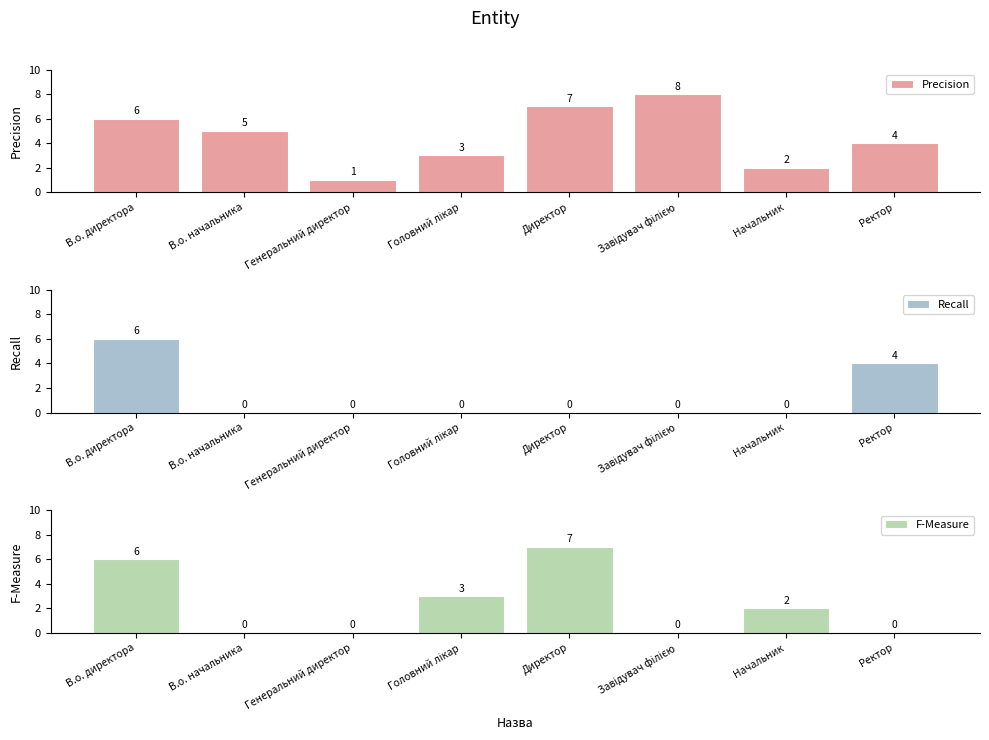

What is the difference between the highest and lowest values at Головний лікар?

3